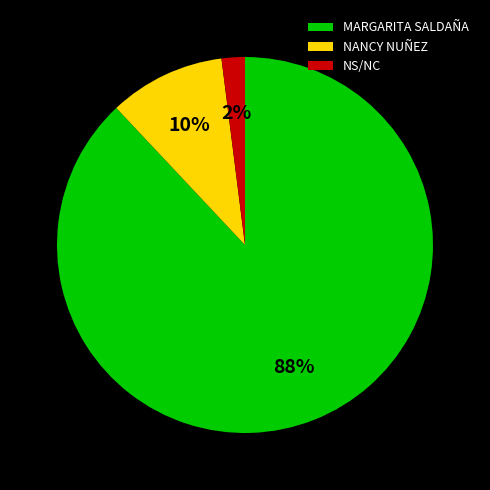

Combined, do NANCY NUÑEZ and MARGARITA SALDAÑA account for over 50%?

Yes